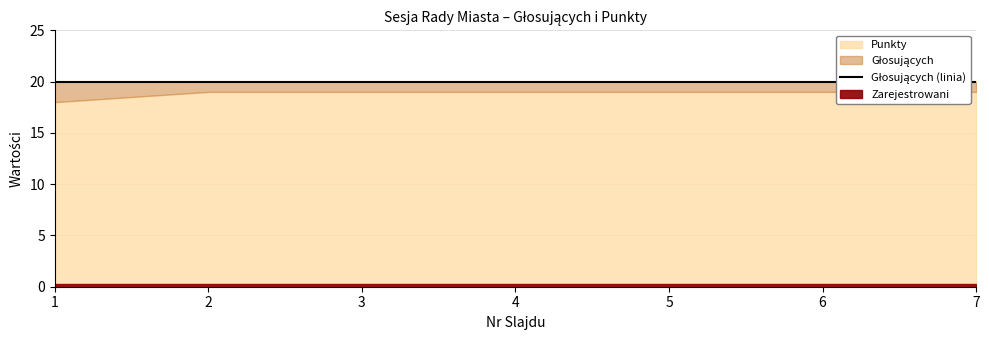

Rank the categories by Punkty value from lowest to highest.

1, 2, 3, 4, 5, 6, 7